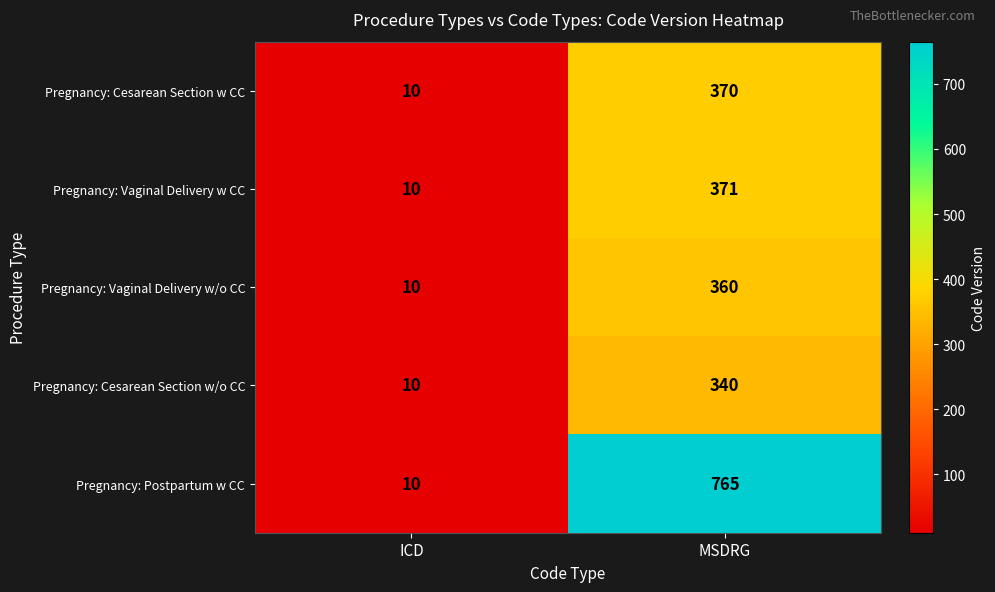

What is the approximate value of Pregnancy: Postpartum w CC at MSDRG, to the nearest 100?

800